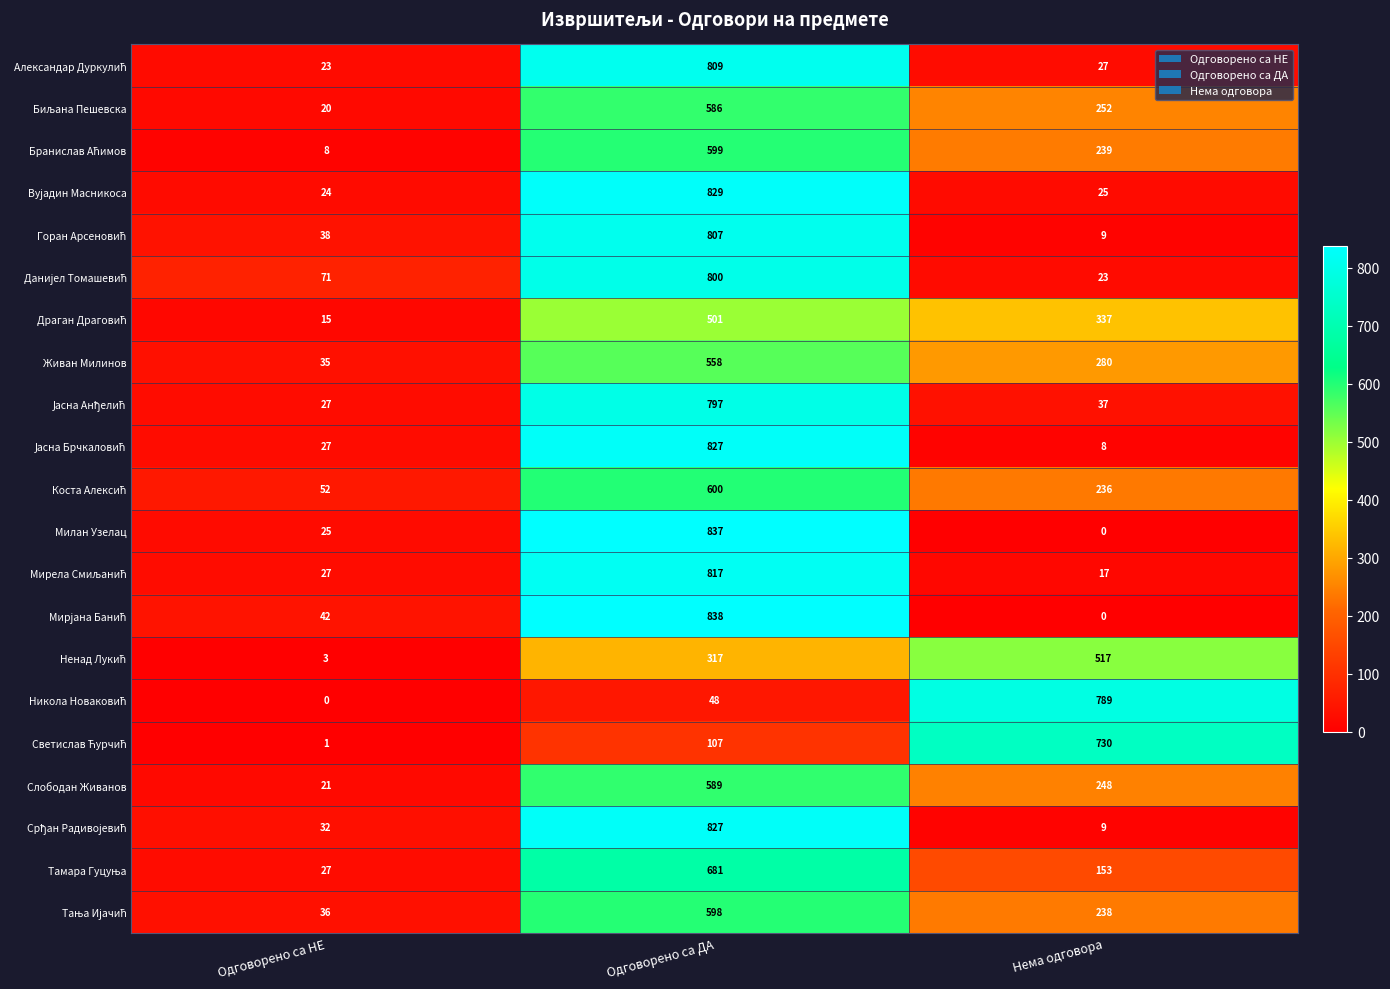

What is the total value across all series at Одговорено са НЕ?

554